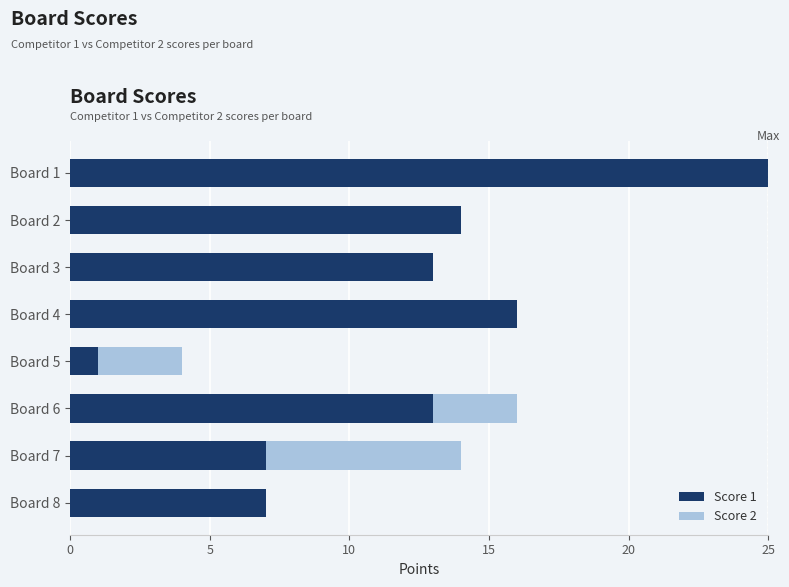

What is the total value across all series at Board 2?

14